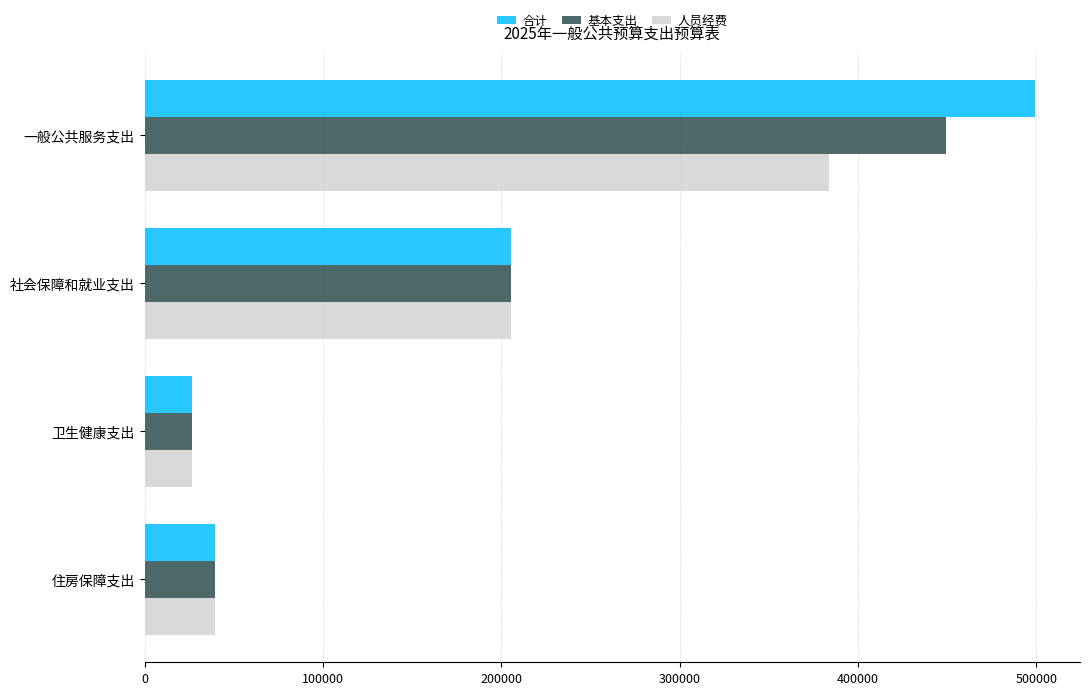

The 人员经费 series shows 39368.0 at 住房保障支出. True or false?

True